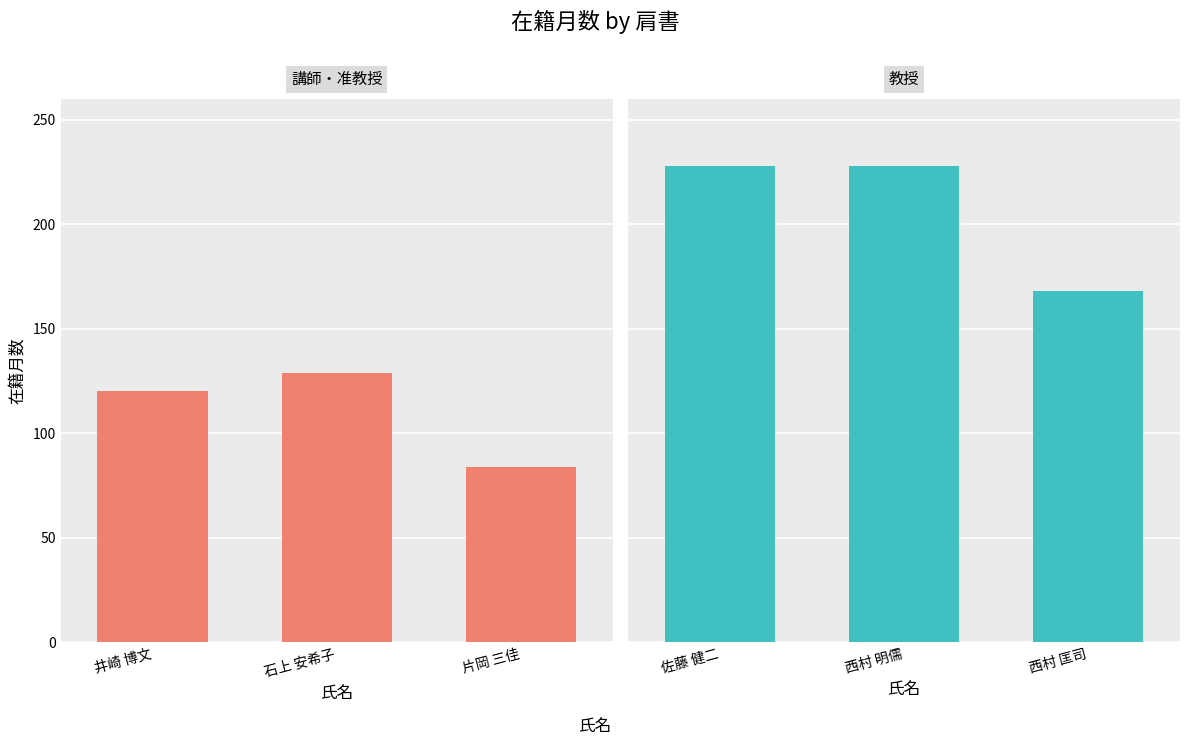

List the series in order of their overall mean, lowest first.

講師・准教授, 教授